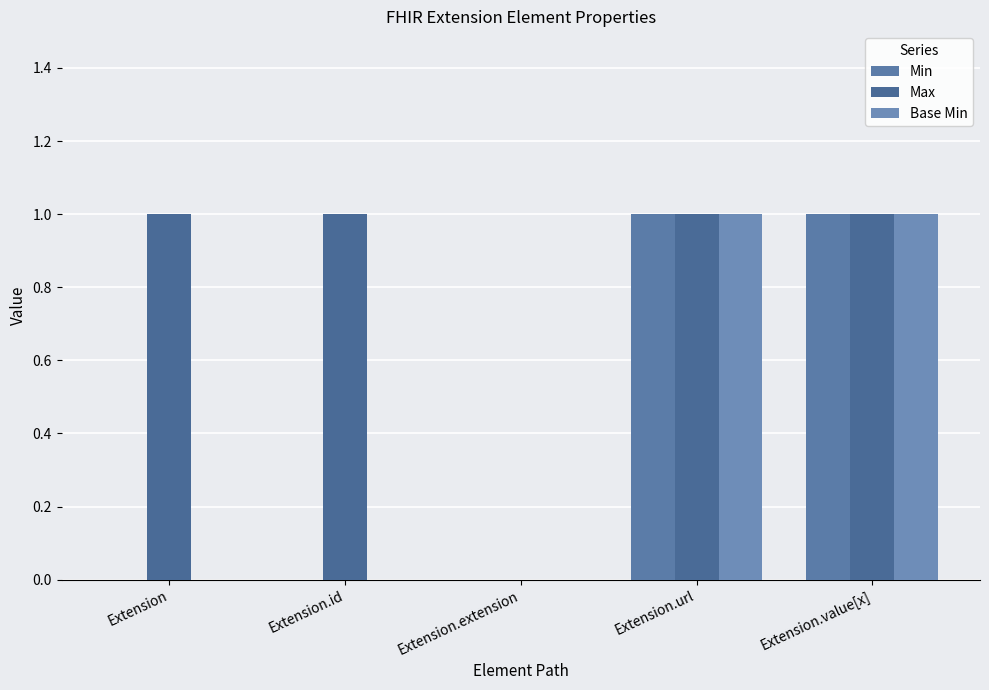

What is the maximum value shown in the chart?

1